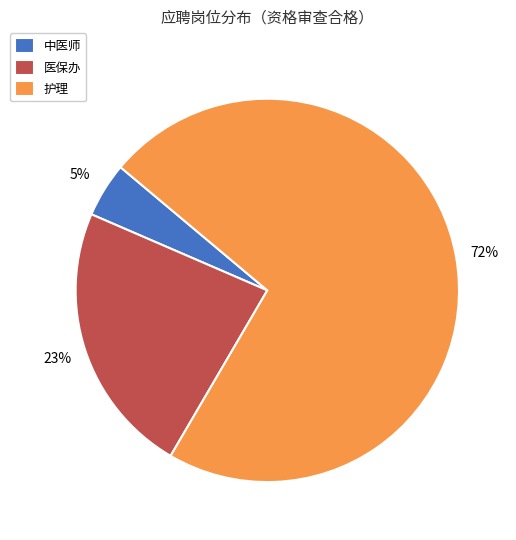

What percentage is the 医保办 slice, to the nearest percent?

23%